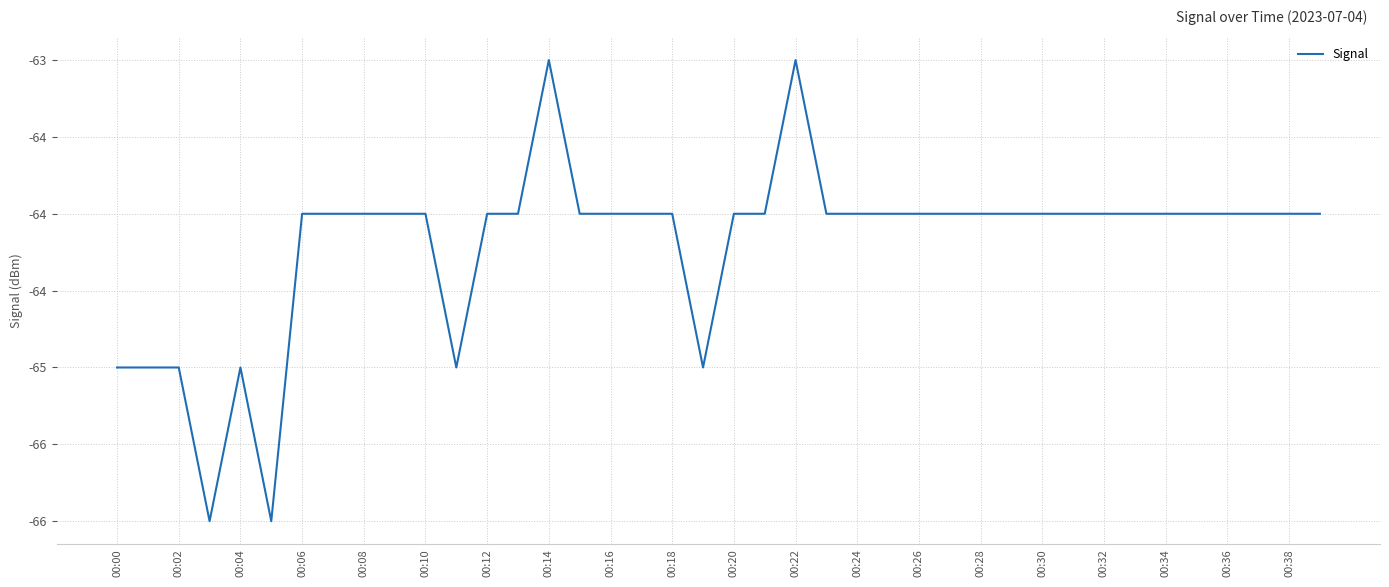

Does the chart have visible grid lines?

Yes